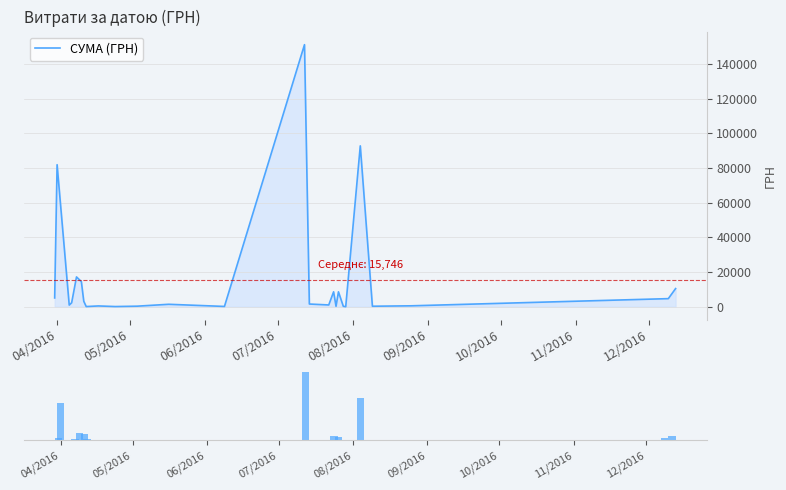

Reading left to right, what are all the values shown in this chart?

5139.0	81930.1	1032.2	2365.6	17248.1	14549.5	3201.7	173.9	527.8	179.6	392.6	1481.5	240.0	151115.9	1631.7	1092.7	8667.6	323.2	8661.0	331.6	97.8	92790.7	361.8	603.0	4738.0	10530.0